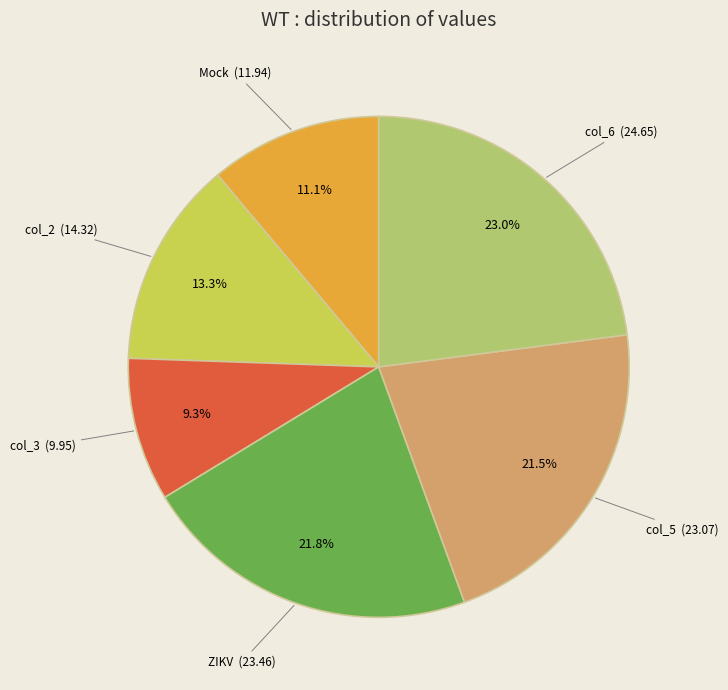

Approximately how many times larger is the value at col_6 compared to ZIKV?

1.1